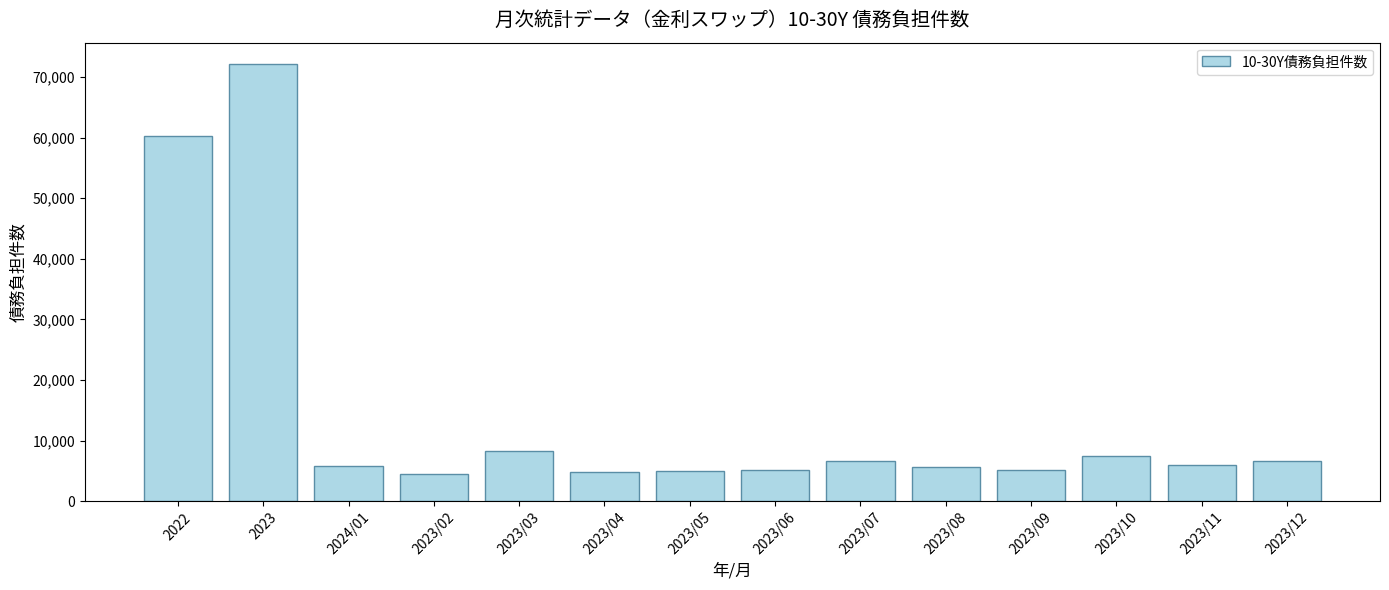

What is the difference between the values at 2024/01 and 2023/04?

912